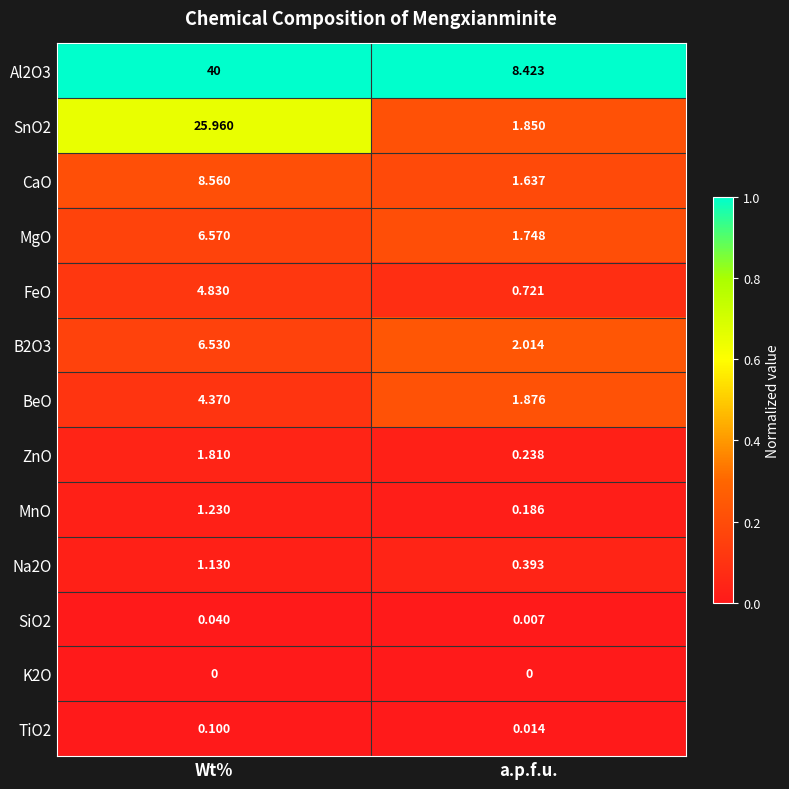

Where does the FeO series first go above 4?

Wt%